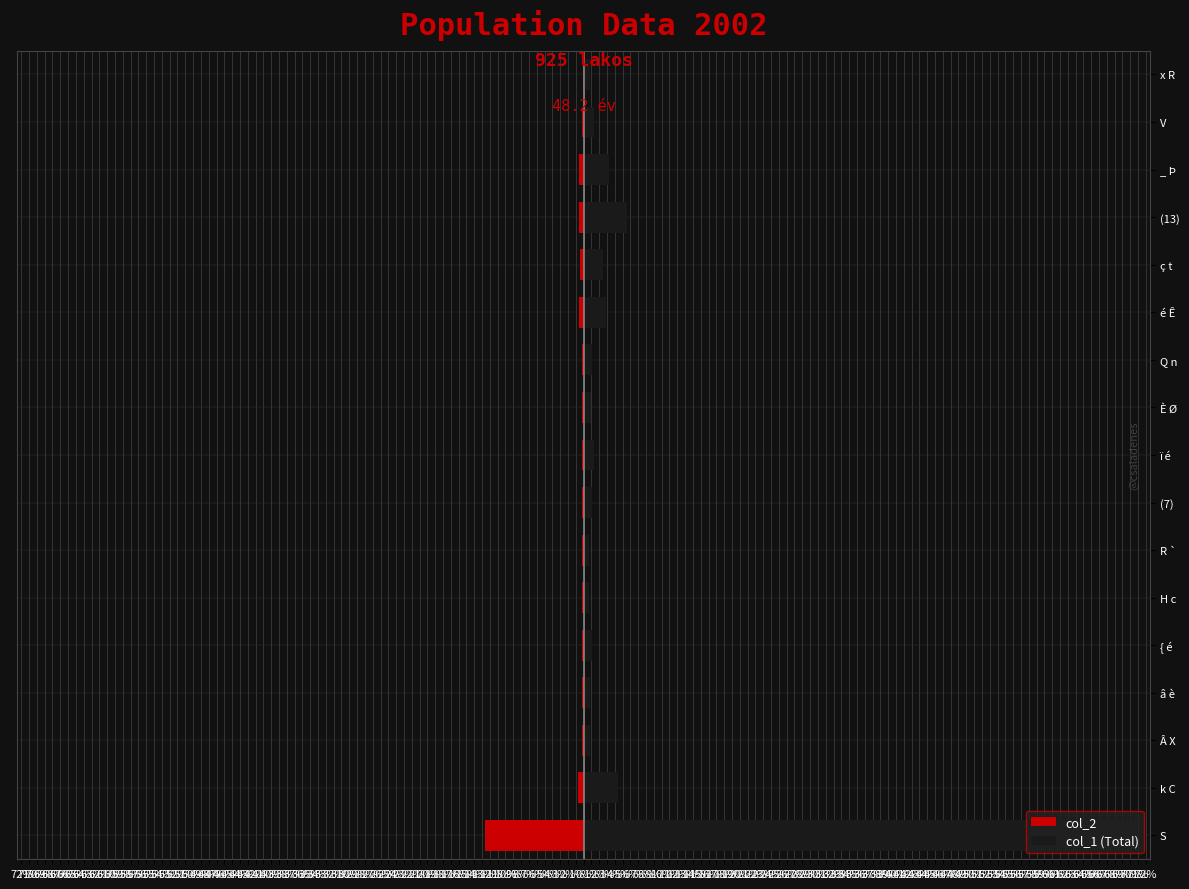

What is the minimum value for col_1 (Total)?

0.7